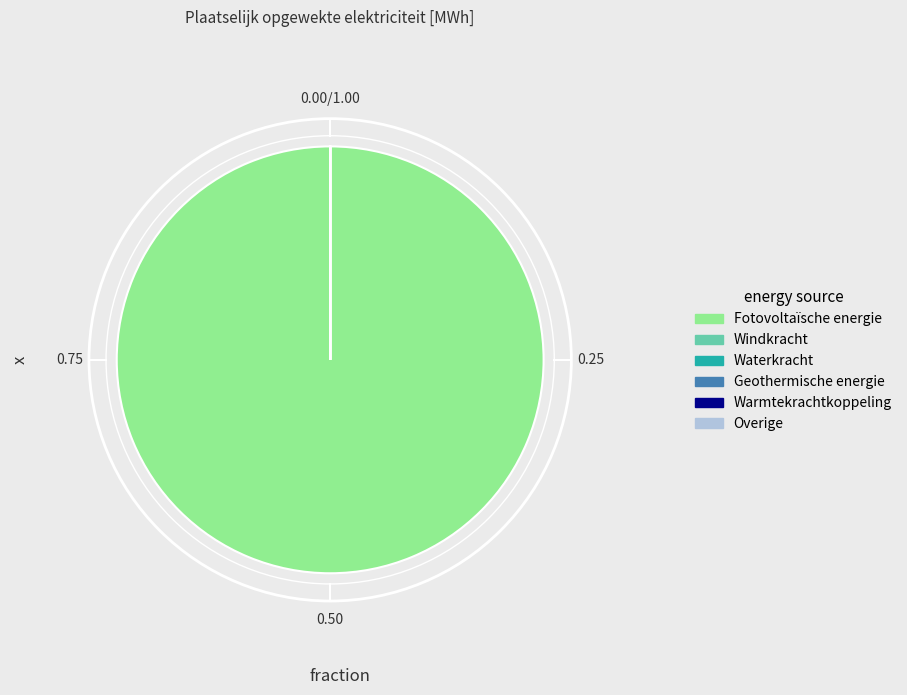

Which slice represents more than half of the pie?

Fotovoltaïsche energie